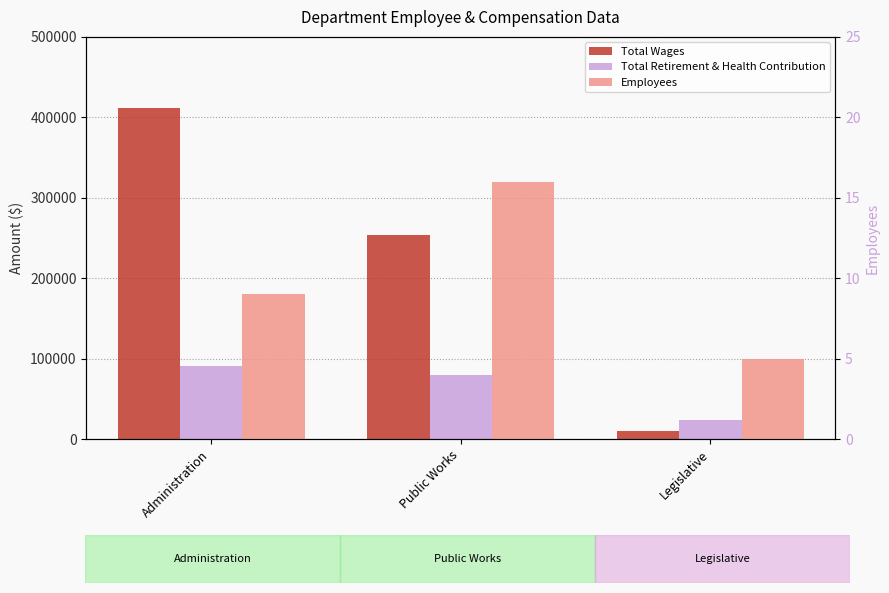

Is the value of Employees at Legislative greater than the value of Total Retirement & Health Contribution at Administration?

No